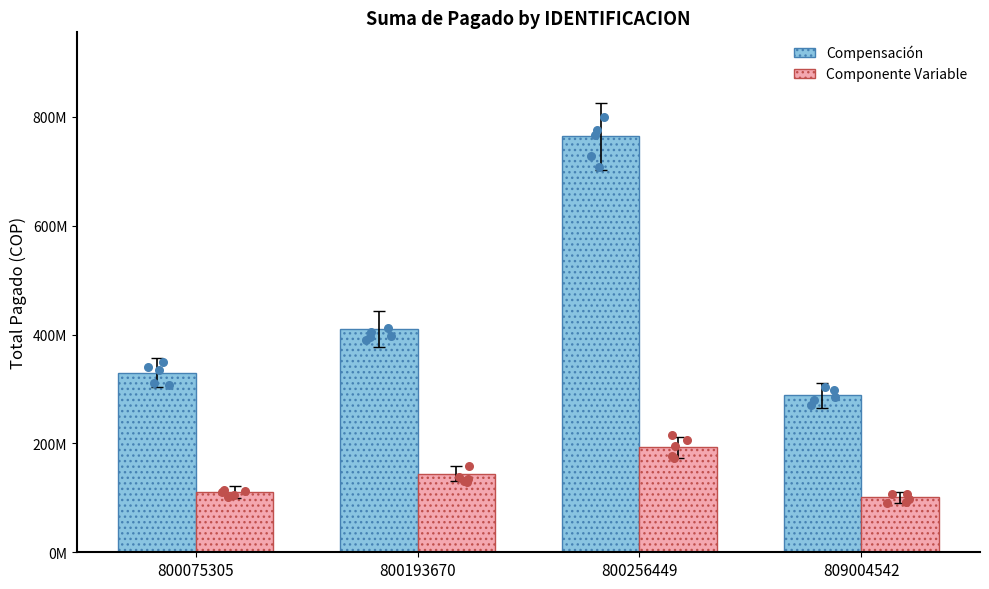

At which category is the sum across all series the highest?

800256449